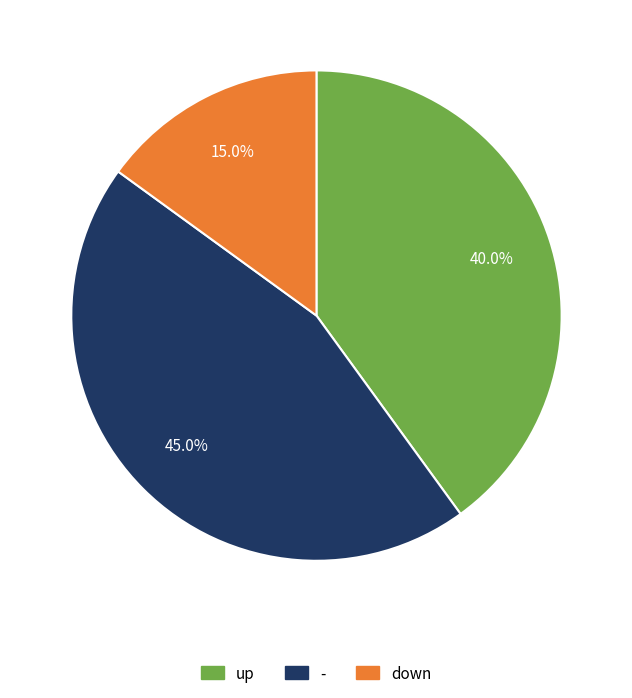

Is there any slice that represents more than half of the pie?

No